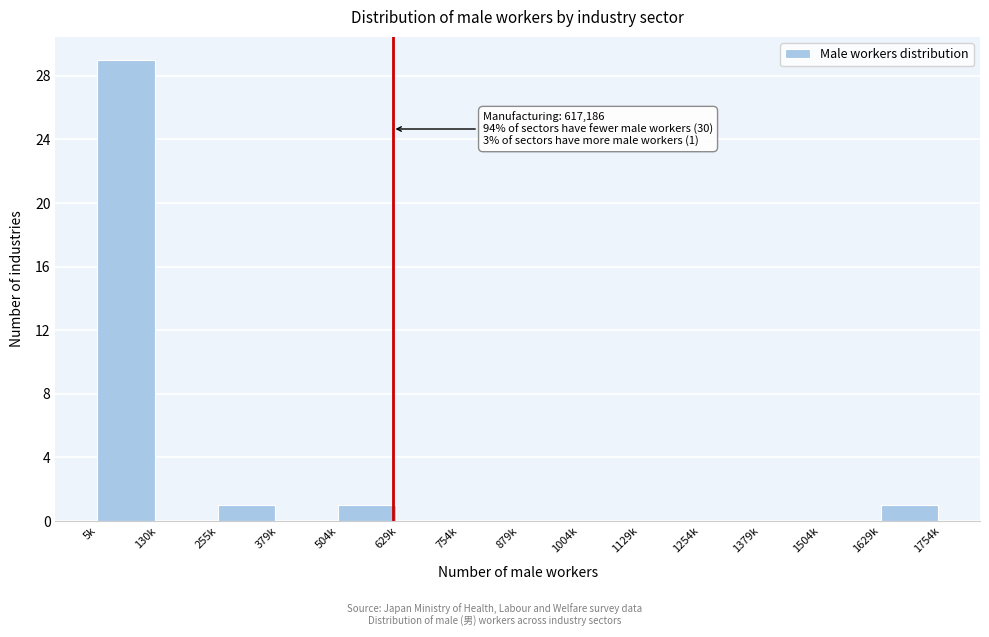

Reading right to left, extract all data points from this chart.

1629k=1	1504k=0	1379k=0	1254k=0	1129k=0	1004k=0	879k=0	754k=0	629k=0	504k=1	379k=0	255k=1	130k=0	5k=29